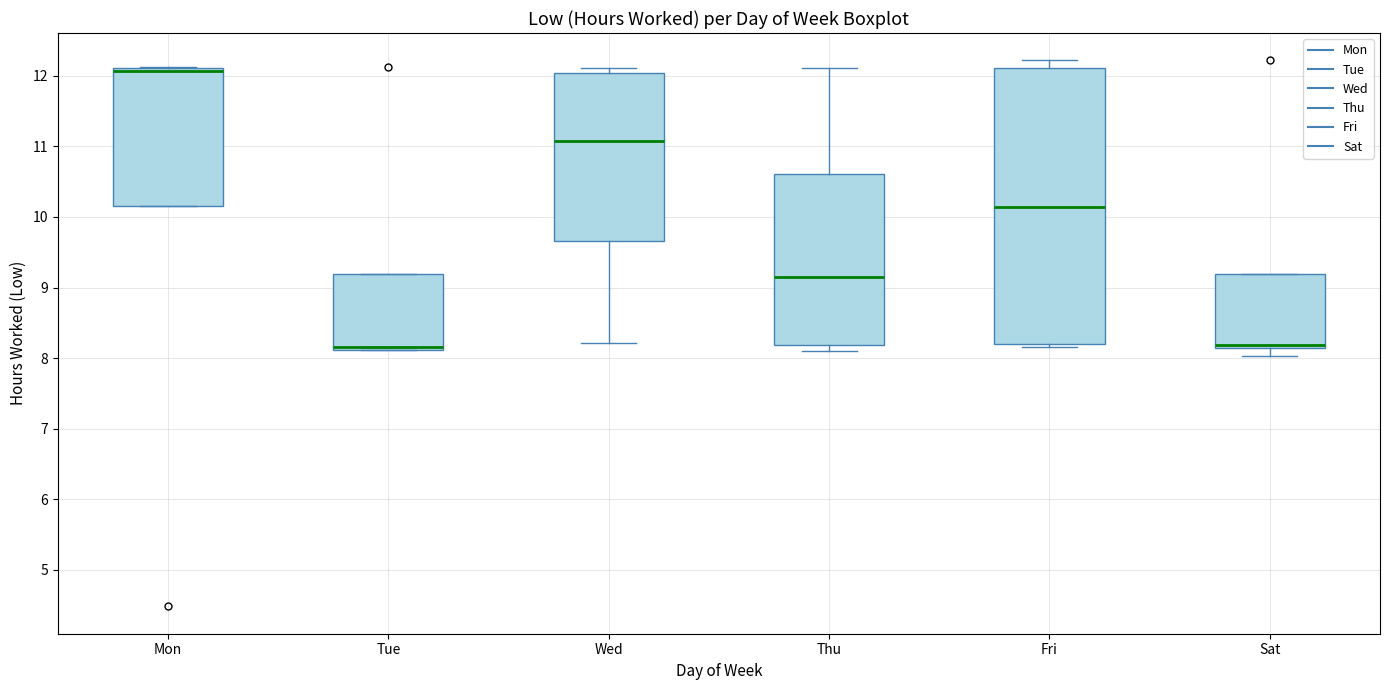

Reading left to right, read every box against the y-axis: the position of its median line, the range the box covers, and the ends of its whiskers. The values are not printed on the chart, so give them approximately, as read against the axis.

Mon: median 12.1 (just below the box's upper edge), box 10.2 to 12.1, whiskers 10.2 to 12.1
Tue: median 8.2, box 8.1 to 9.2, whiskers 8.1 to 9.2
Wed: median 11.1, box 9.7 to 12.0, whiskers 8.2 to 12.1
Thu: median 9.2, box 8.2 to 10.6, whiskers 8.1 to 12.1
Fri: median 10.1, box 8.2 to 12.1, whiskers 8.2 (just below the box's lower edge) to 12.2
Sat: median 8.2, box 8.1 to 9.2, whiskers 8.0 to 9.2